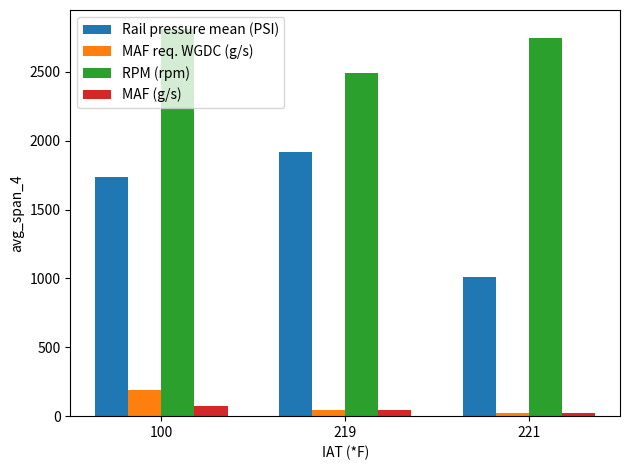

Is the value of MAF req. WGDC (g/s) at 221 greater than the value of RPM (rpm) at 219?

No